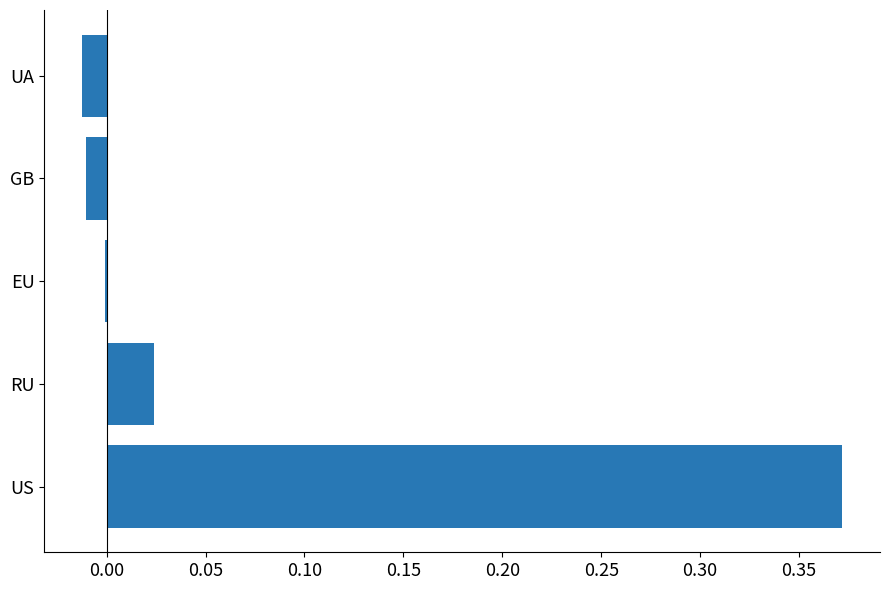

Are the bars horizontal?

Yes